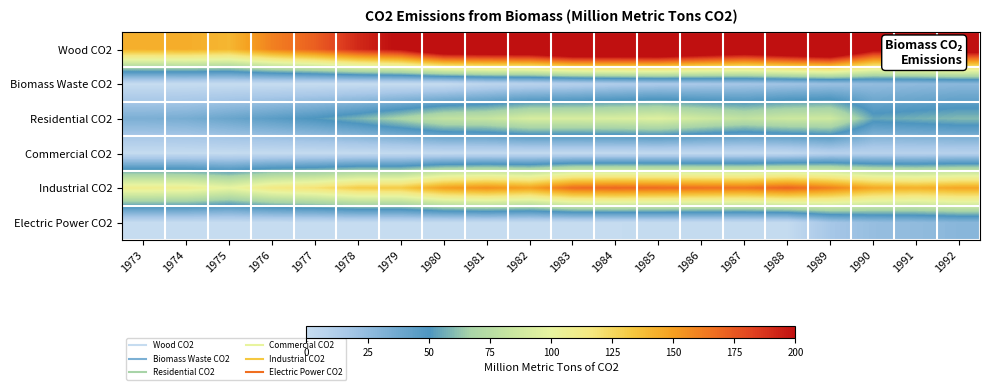

Which series has the largest total across all categories?

Wood CO2